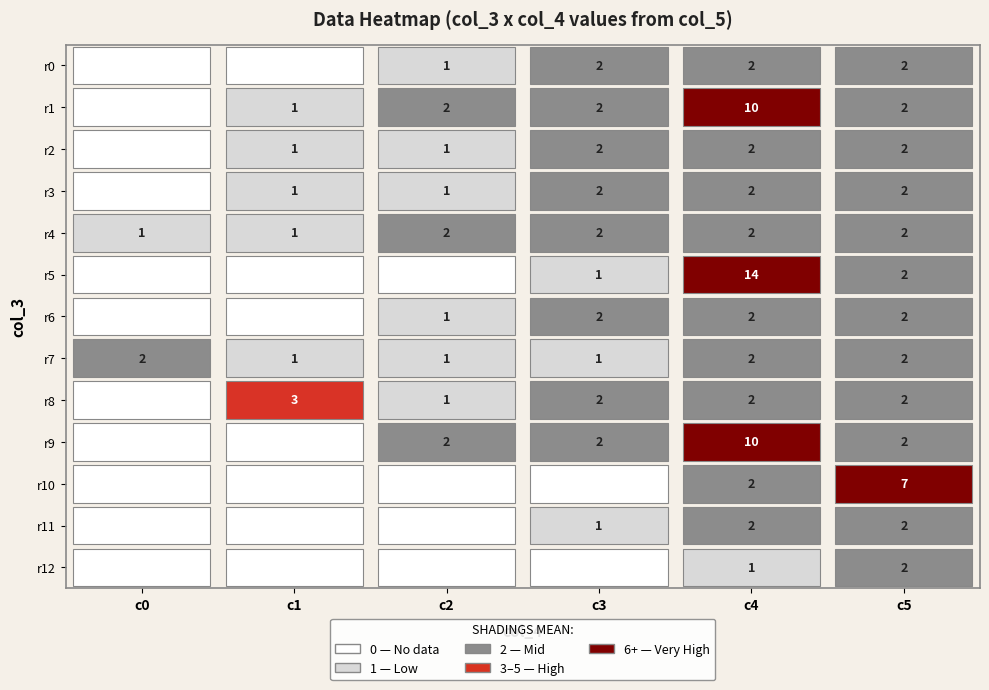

Reading left to right, extract all data points from this chart.

row0: 0	0	1	2	2	2
row1: 0	1	2	2	10	2
row2: 0	1	1	2	2	2
row3: 0	1	1	2	2	2
row4: 1	1	2	2	2	2
row5: 0	0	0	1	14	2
row6: 0	0	1	2	2	2
row7: 2	1	1	1	2	2
row8: 0	3	1	2	2	2
row9: 0	0	2	2	10	2
row10: 0	0	0	0	2	7
row11: 0	0	0	1	2	2
row12: 0	0	0	0	1	2